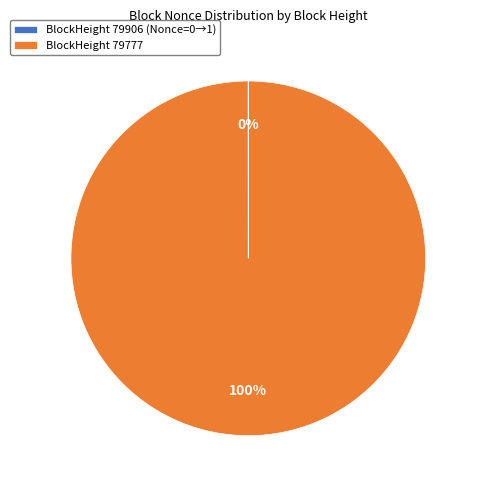

Does any single category account for the majority?

Yes